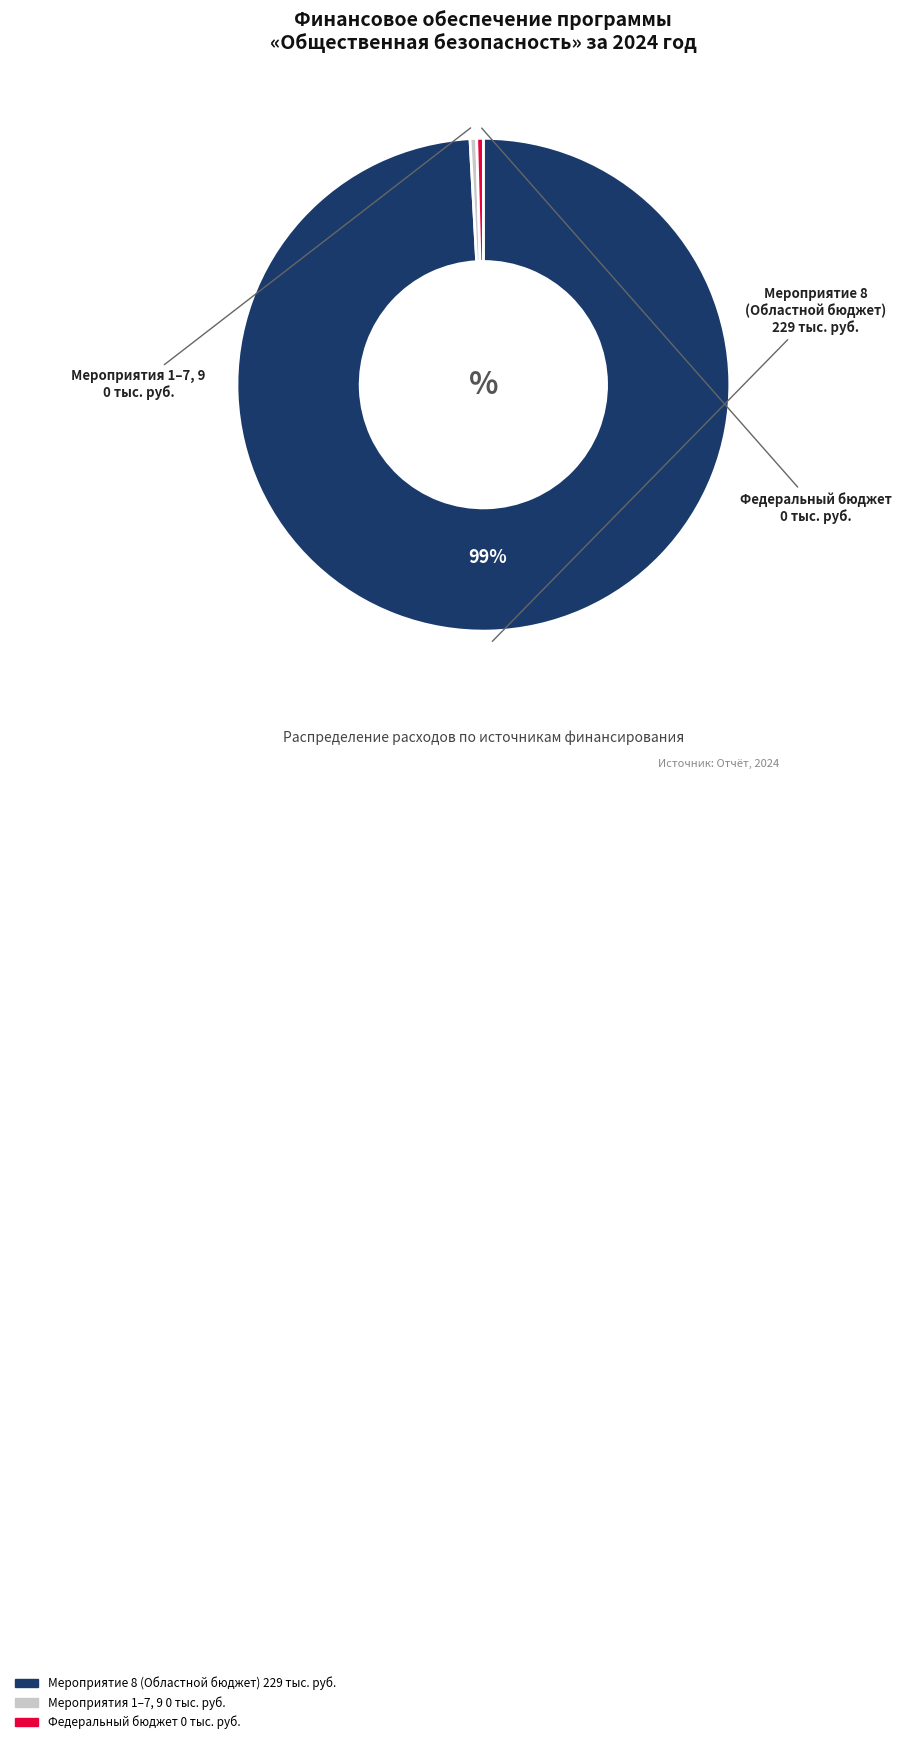

Is there any slice that represents more than half of the pie?

Yes